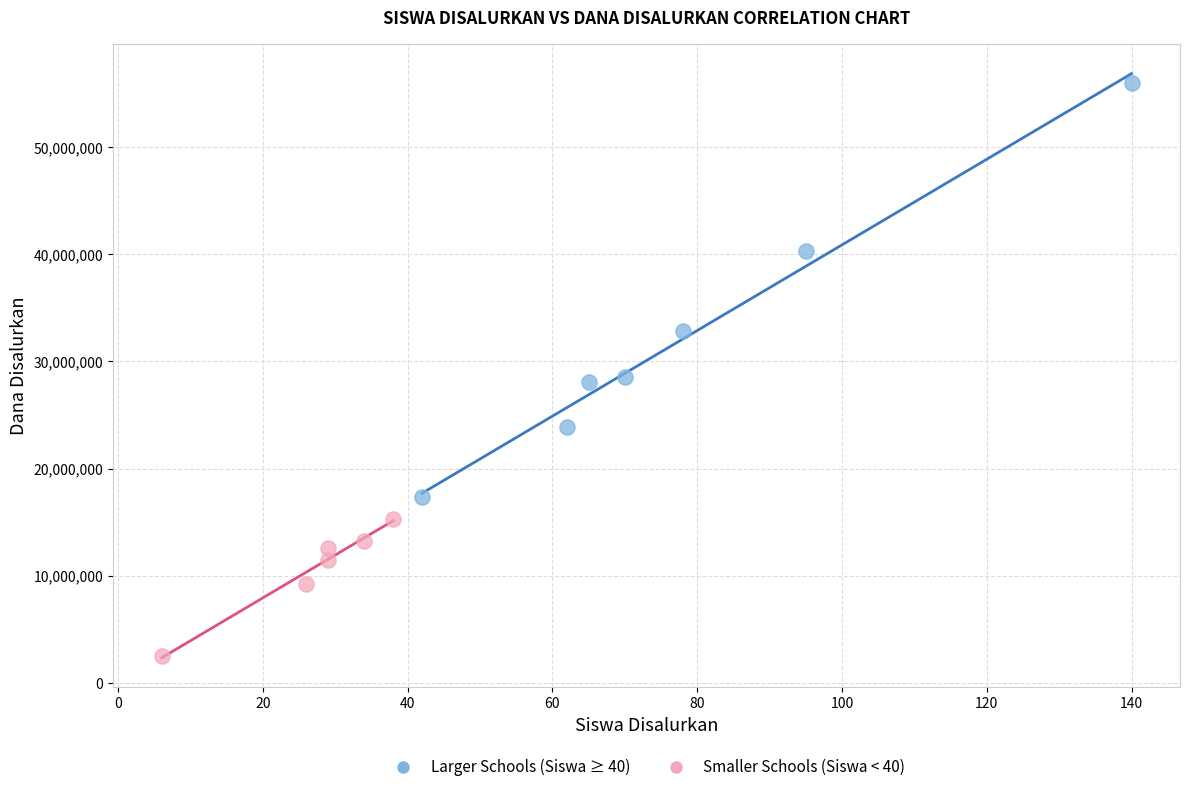

Which series reaches the minimum Y coordinate?

Smaller Schools (Siswa < 40)